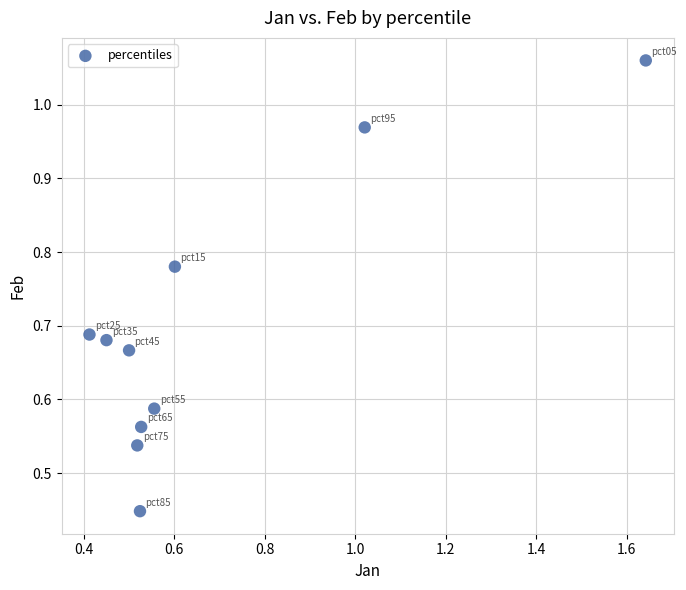

What is the range of X values (max minus min)?

1.2